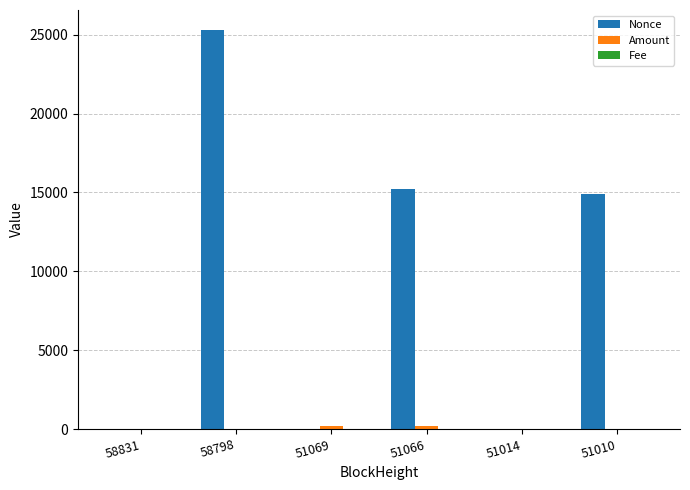

Which series has the largest total across all categories?

Nonce